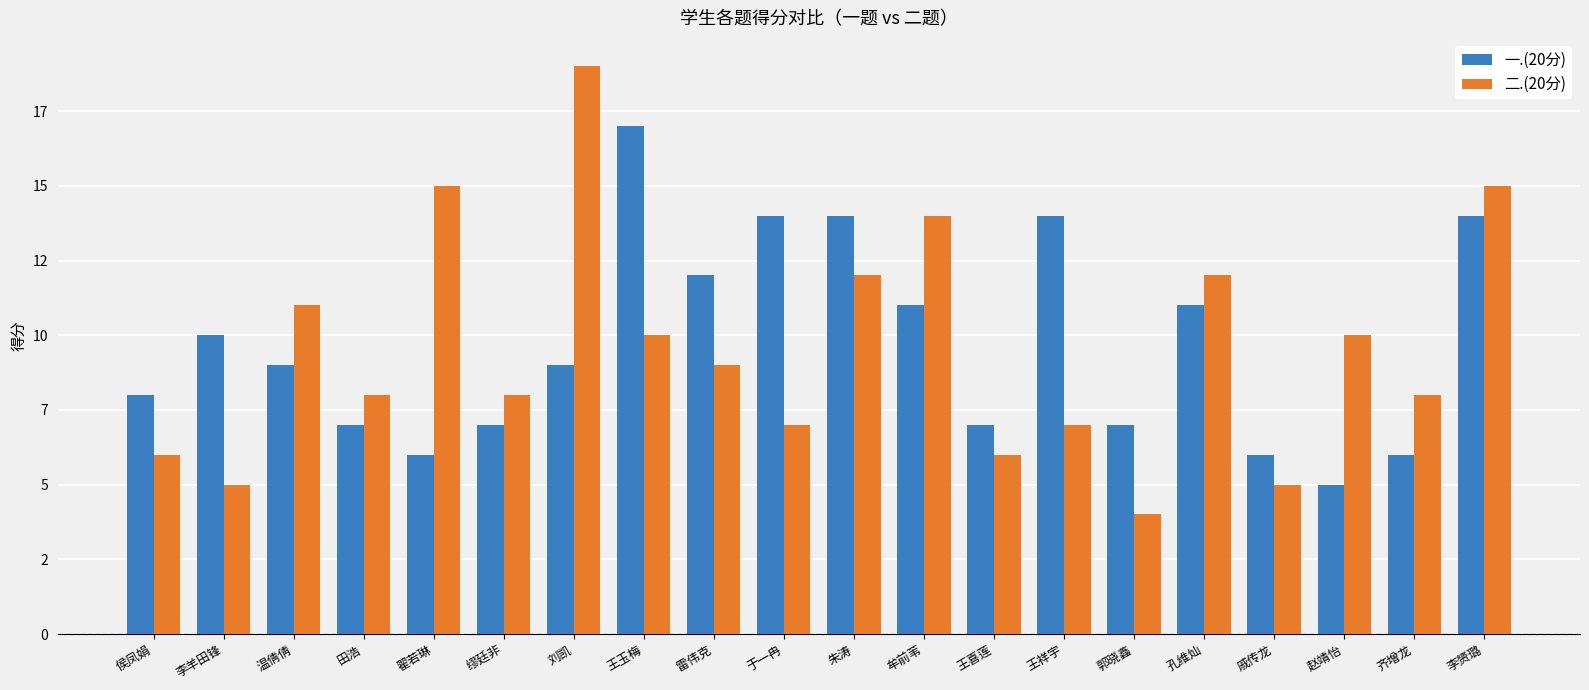

What are all the series names shown in the legend?

一.(20分), 二.(20分)